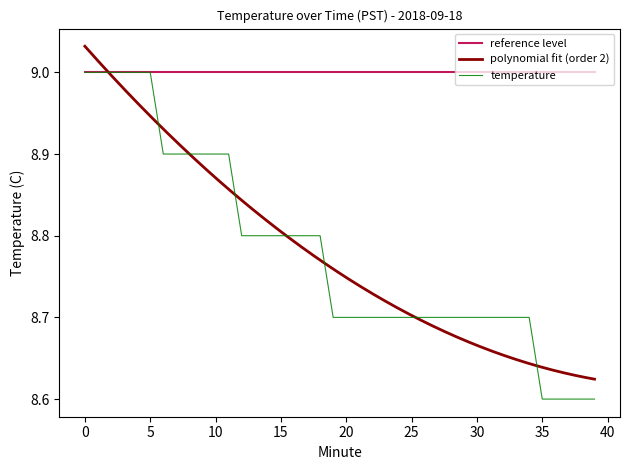

Rank the categories by value from highest to lowest.

0, 1, 2, 3, 4, 5, 6, 7, 8, 9, 10, 11, 12, 13, 14, 15, 16, 17, 18, 19, 20, 21, 22, 23, 24, 25, 26, 27, 28, 29, 30, 31, 32, 33, 34, 35, 36, 37, 38, 39